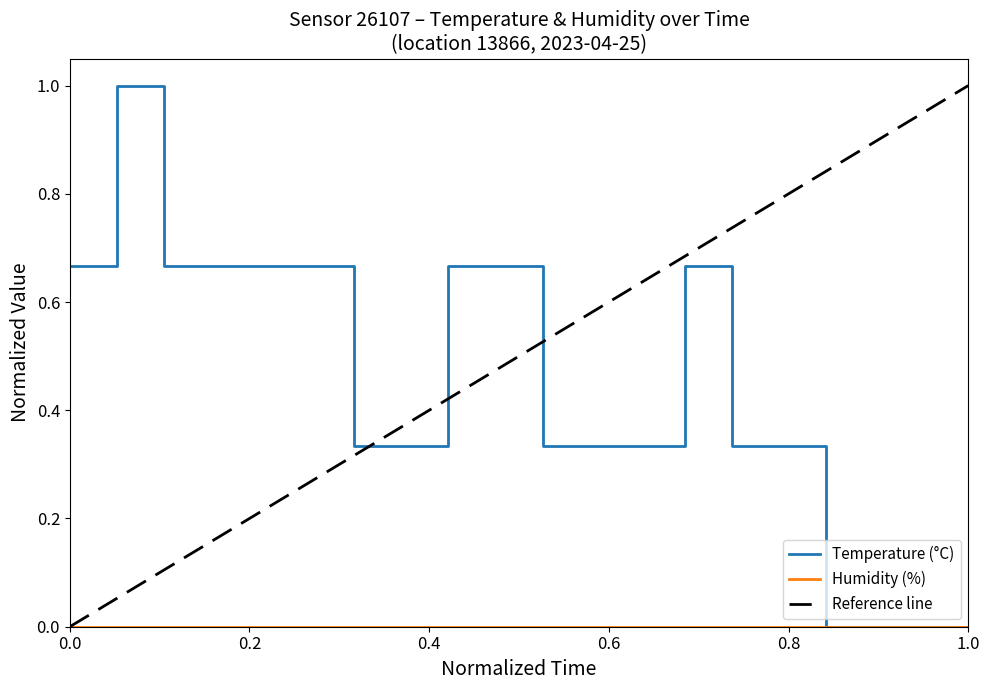

What is the value of the 6th point from the left?

0.7